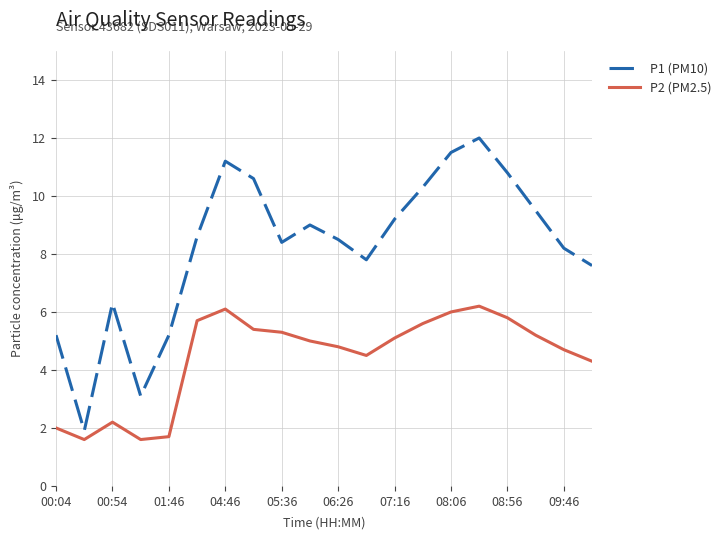

Which series has the largest range (max minus min)?

P1 (PM10)